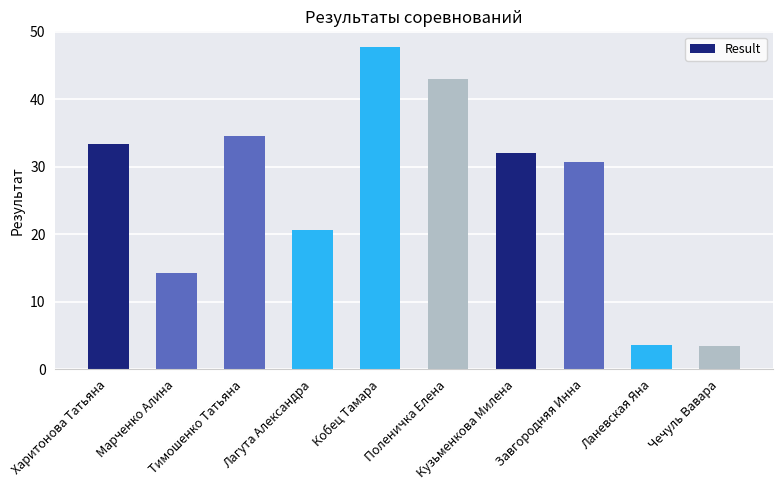

What is the difference between the values at Завгородняя Инна and Марченко Алина?

16.5